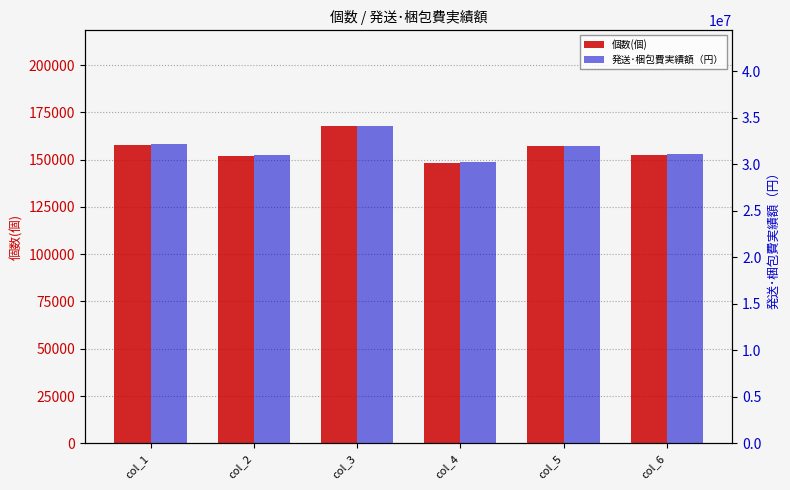

Count the number of categories in the chart.

6